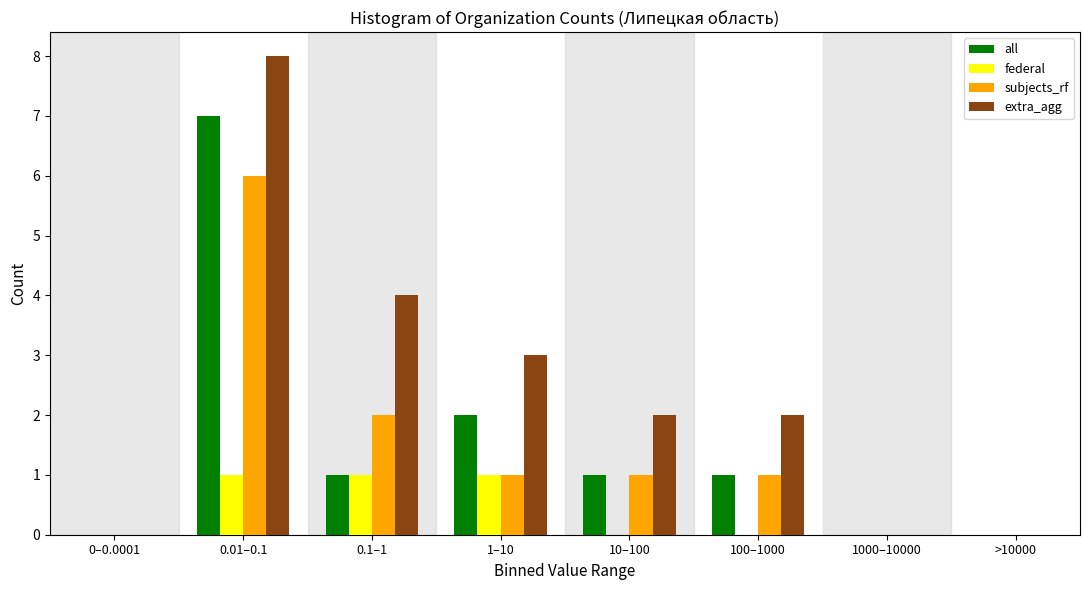

Is it true that federal equals 1 at 0.1–1?

True